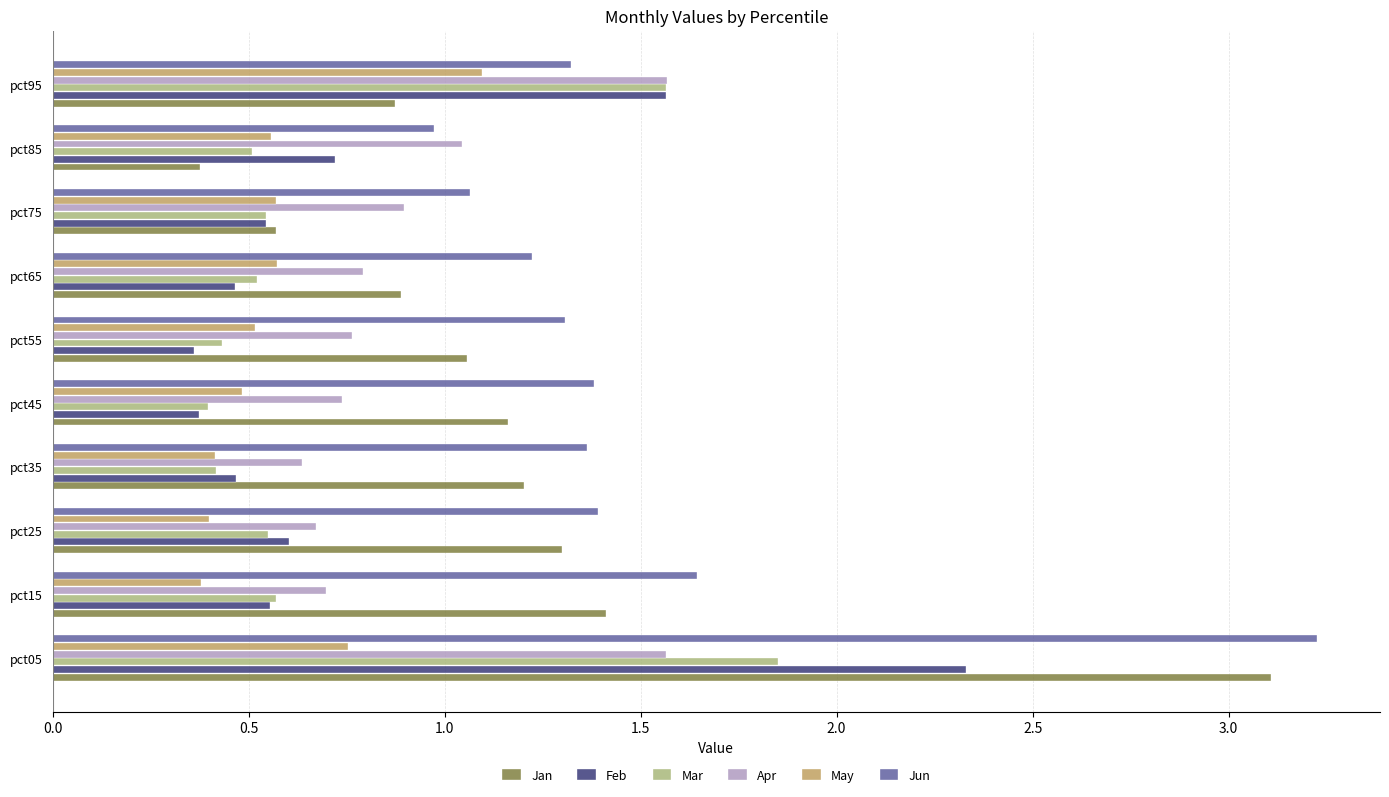

Is it true that Feb equals 0.6 at pct25?

True